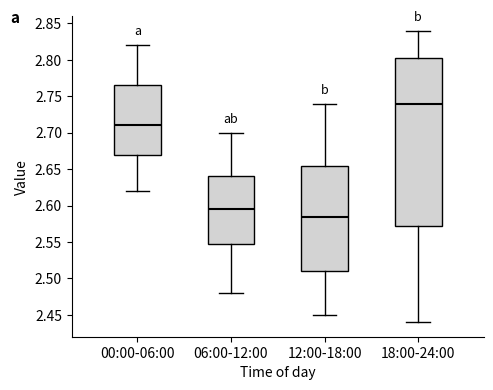

Reading left to right, read every box against the y-axis: the position of its median line, the range the box covers, and the ends of its whiskers. The values are not printed on the chart, so give them approximately, as read against the axis.

00:00-06:00: median 2.710, box 2.670 to 2.765, whiskers 2.620 to 2.820
06:00-12:00: median 2.595, box 2.550 to 2.640, whiskers 2.480 to 2.700
12:00-18:00: median 2.585, box 2.510 to 2.655, whiskers 2.450 to 2.740
18:00-24:00: median 2.740, box 2.575 to 2.805, whiskers 2.440 to 2.840